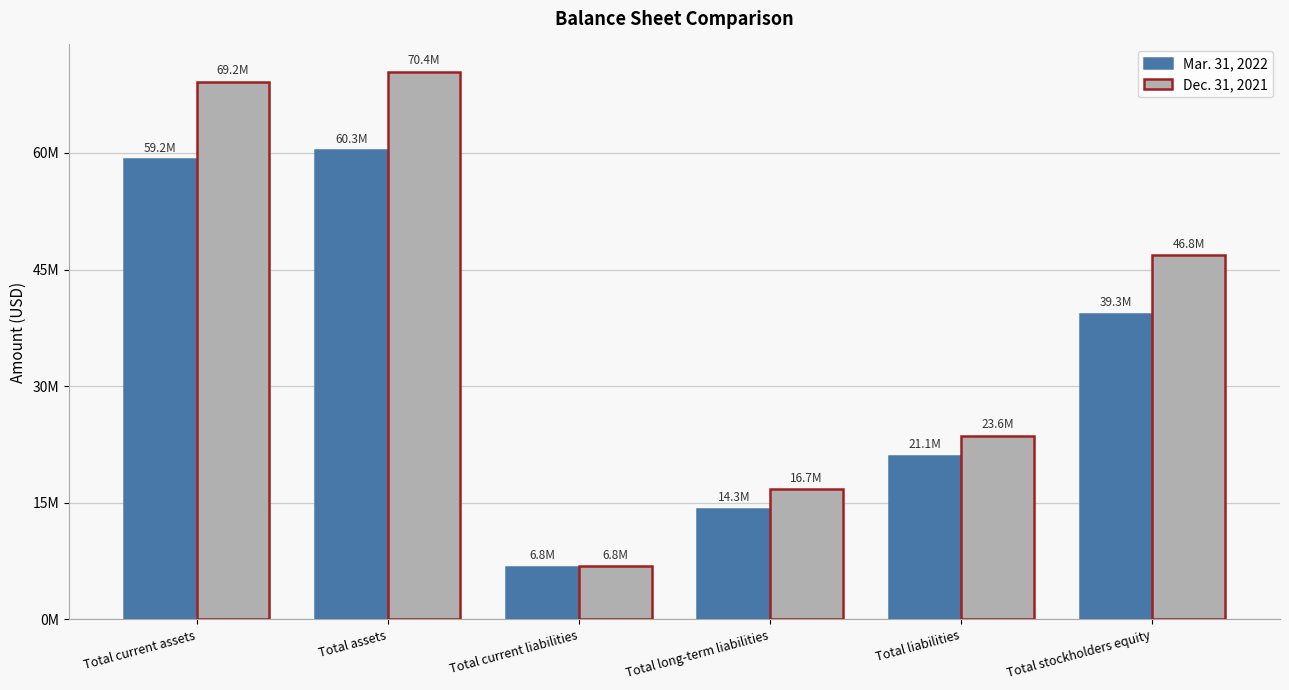

What is the difference between the second highest and second lowest values in the Dec. 31, 2021 series?

52416532